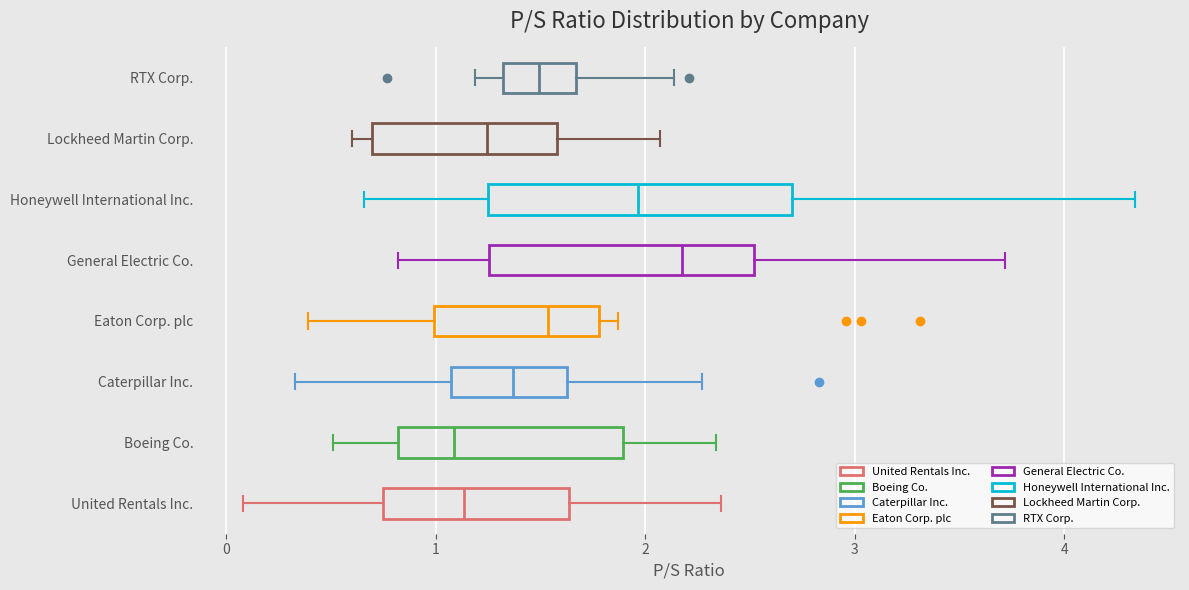

Comparing the boxes themselves (not the whiskers), which one is the widest?

Honeywell International Inc.